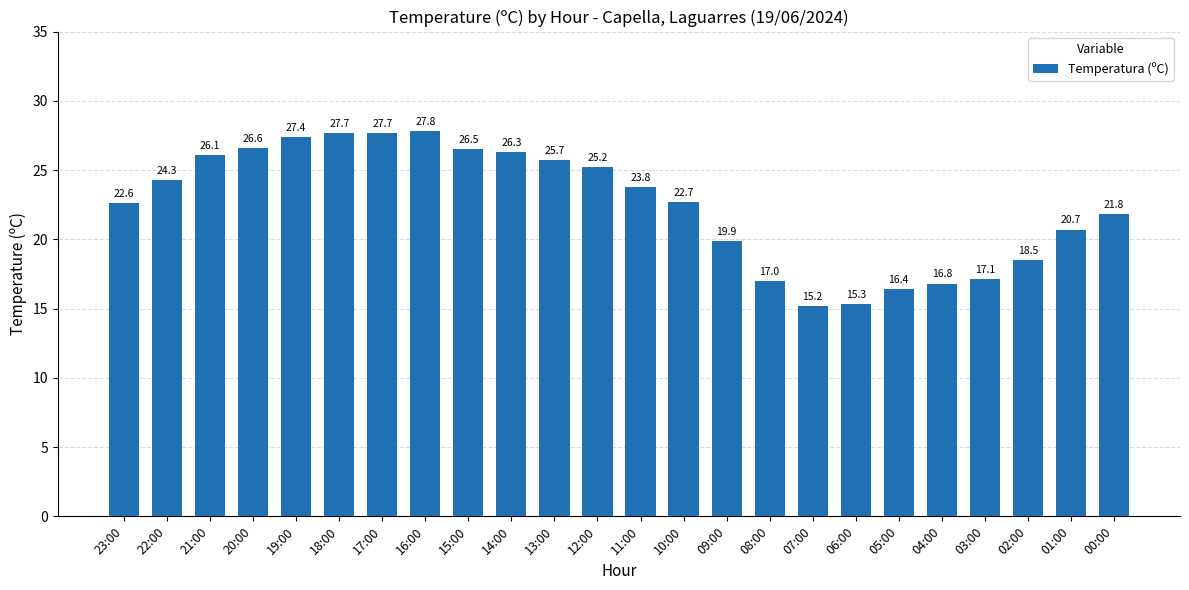

How many data points does each series have?

24